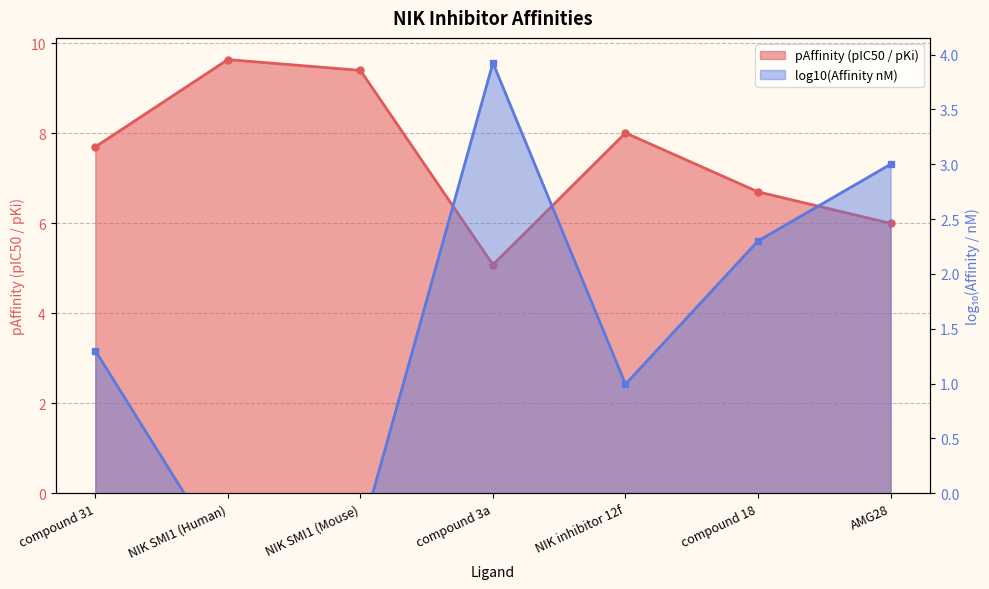

What is the change in value from compound 3a to NIK inhibitor 12f?

+2.9